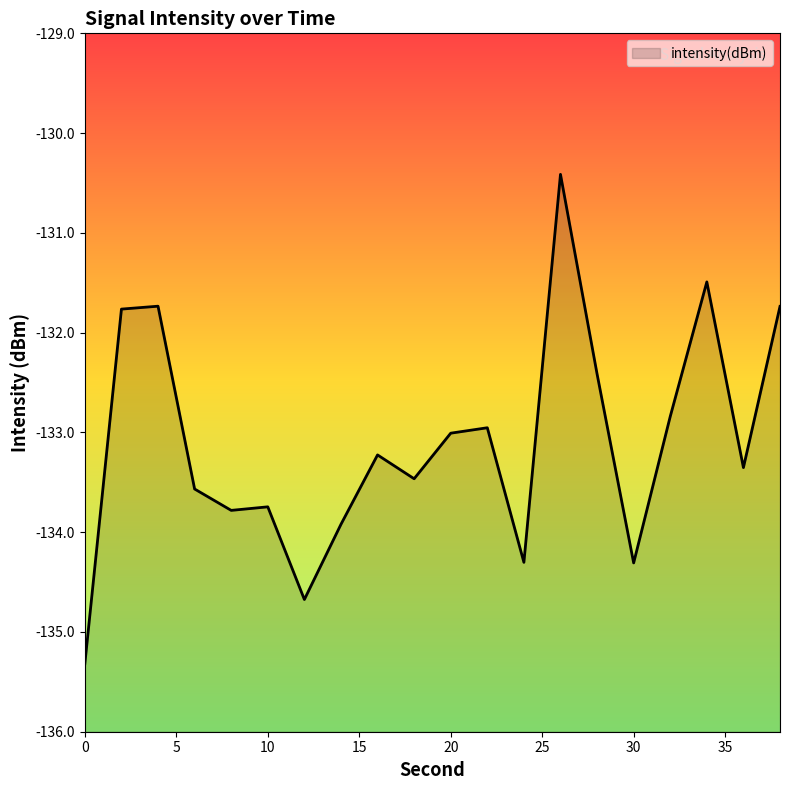

How many series are shown in this chart?

1